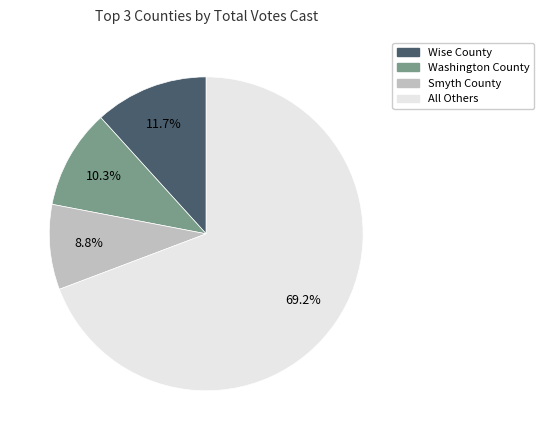

Is there a majority slice in this chart?

Yes